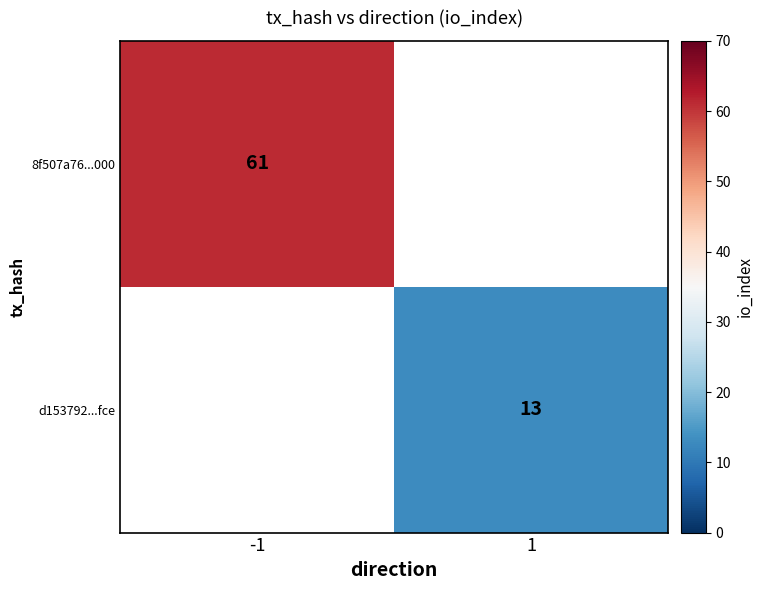

The 8f507a76...000 series shows 61 at -1. True or false?

True